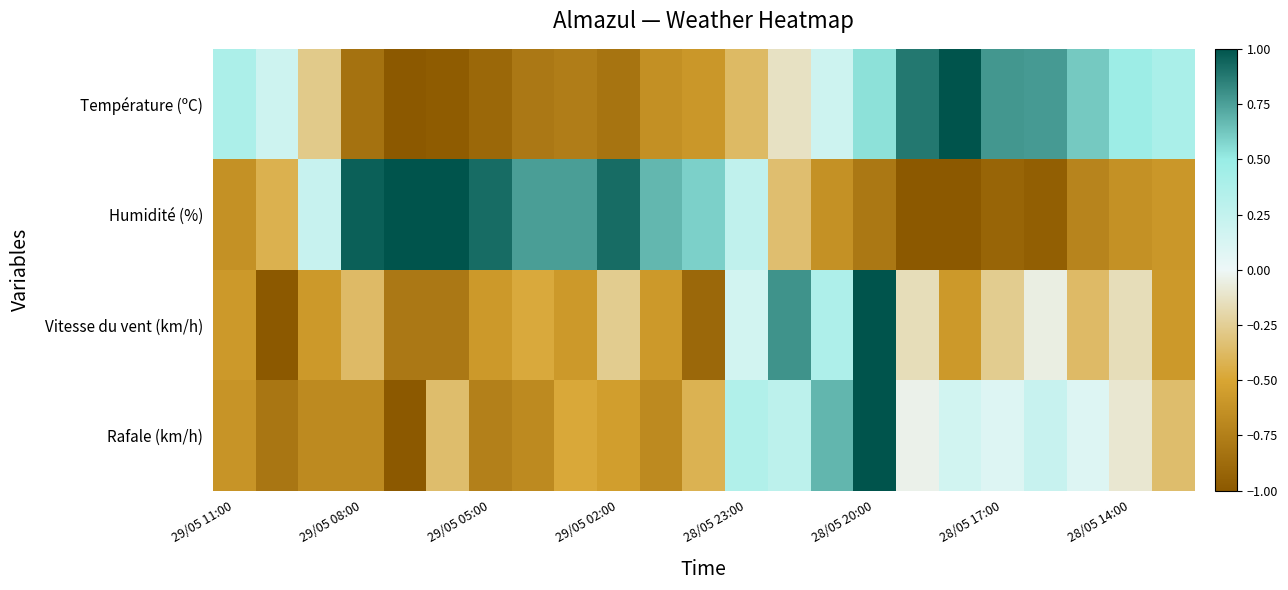

Count the number of categories in the chart.

23